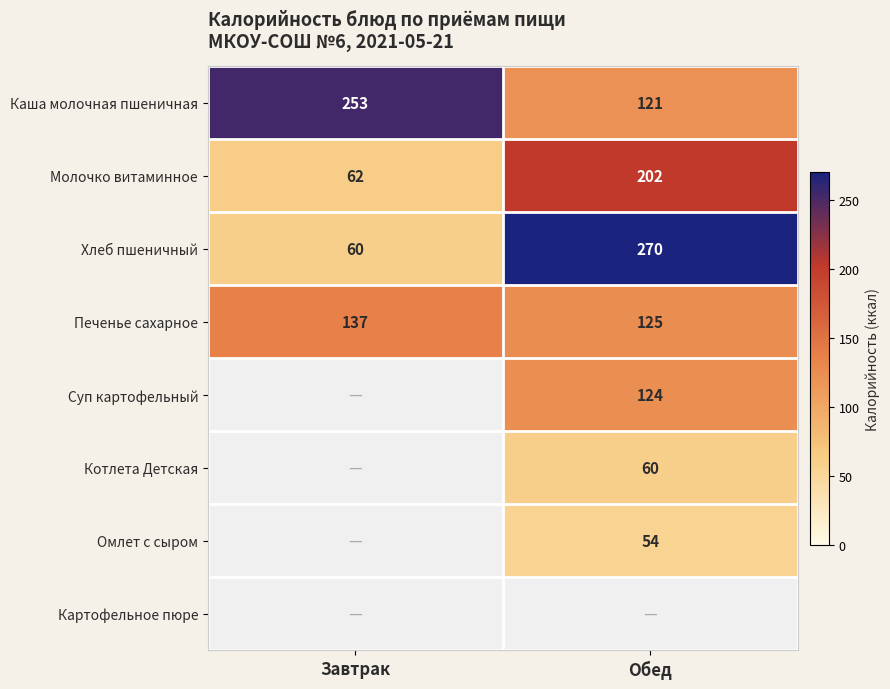

How many series are shown in this chart?

8